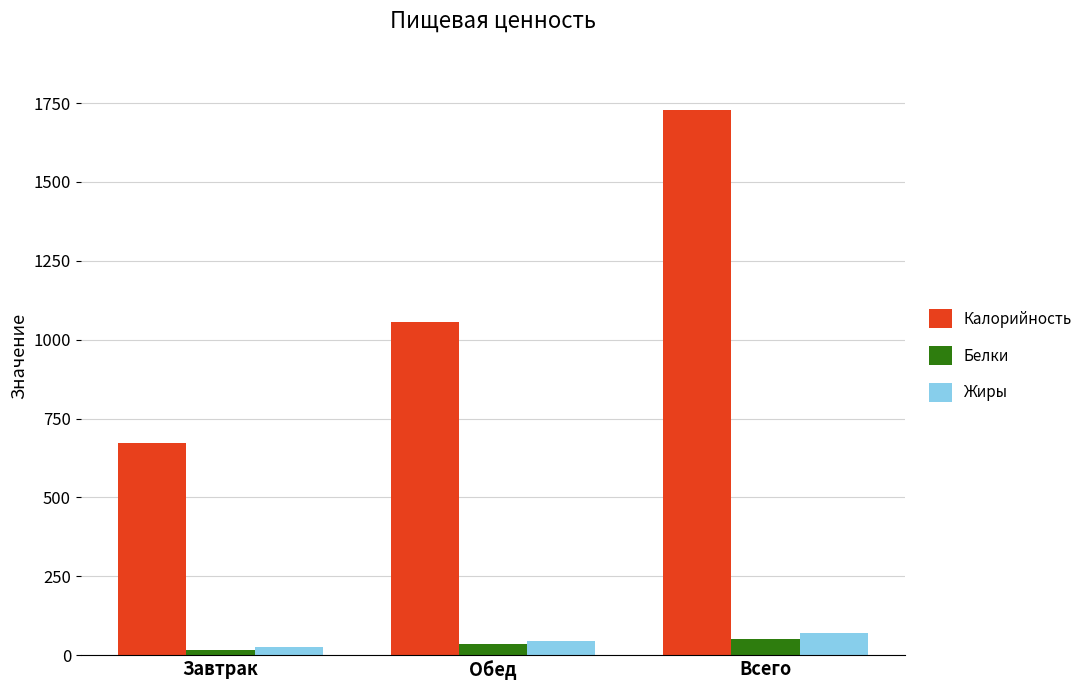

True or false: Калорийность has a value of 418.0 at Обед.

False